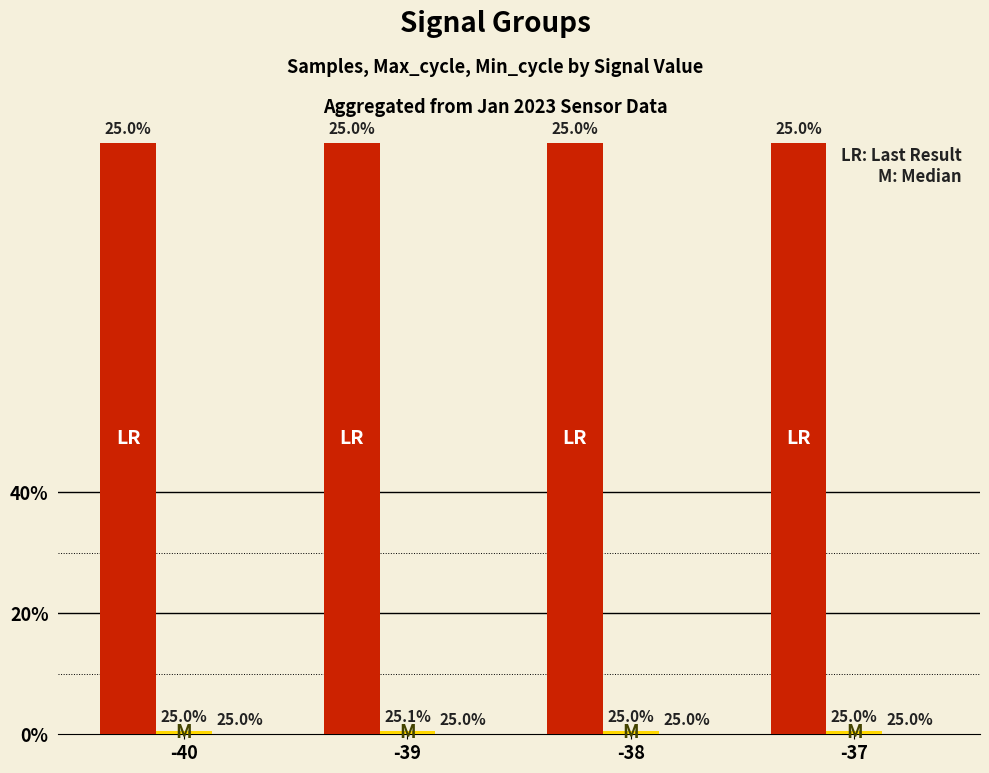

Are the bars horizontal?

No